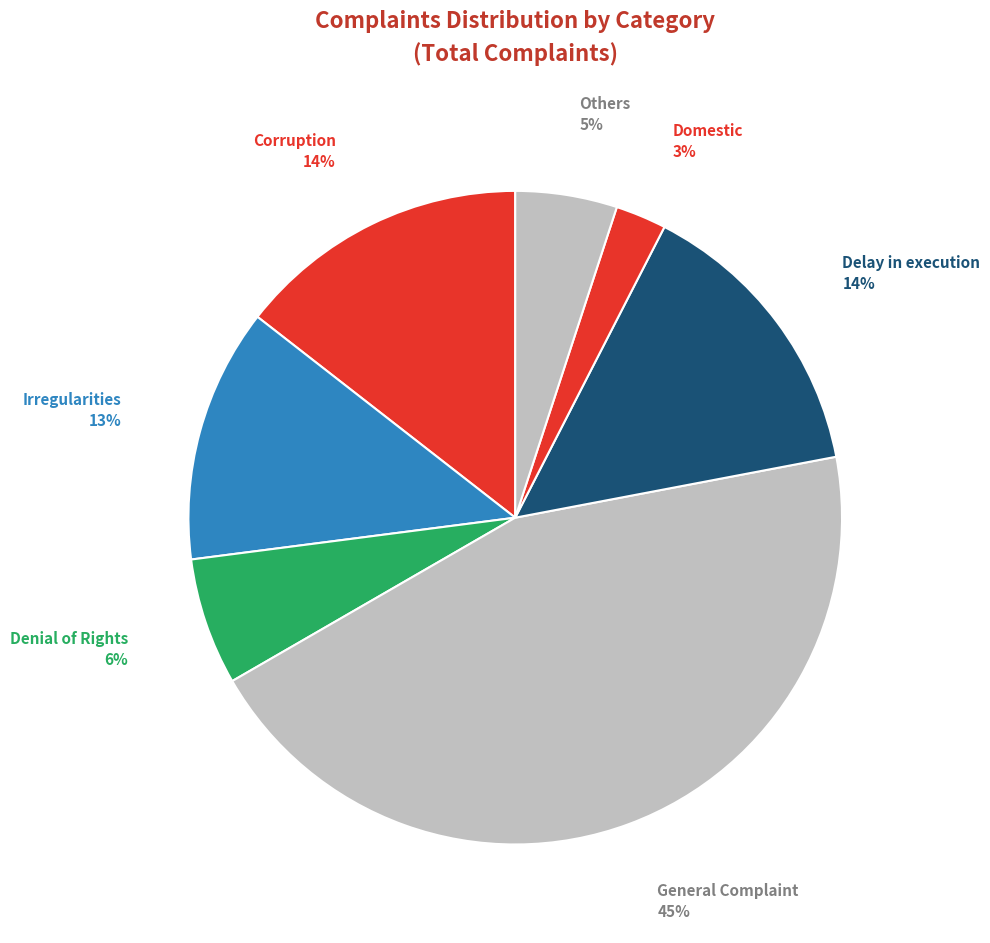

Which slice is the smallest?

Domestic